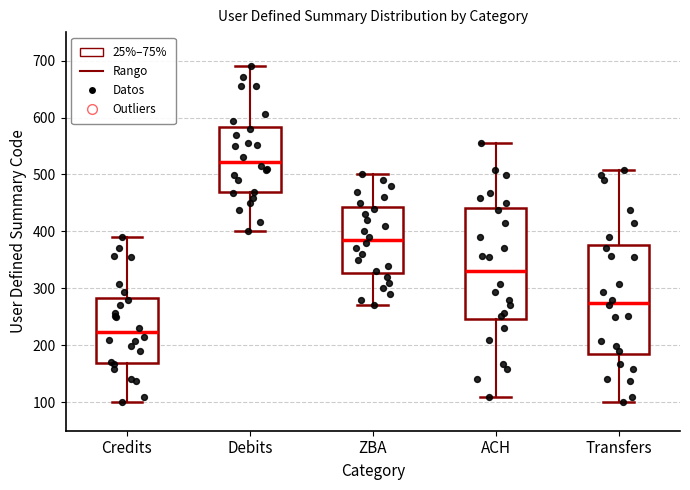

Reading left to right, transcribe this box plot: for each box, give where its median line is, the range the box spans, and where its two whiskers end, as read against the y-axis. The values are not printed on the chart, so give them approximately, as read against the axis.

Credits: median 220, box 170 to 280, whiskers 100 to 390
Debits: median 520, box 470 to 580, whiskers 400 to 690
ZBA: median 390, box 330 to 440, whiskers 270 to 500
ACH: median 330, box 250 to 440, whiskers 110 to 560
Transfers: median 280, box 180 to 380, whiskers 100 to 510